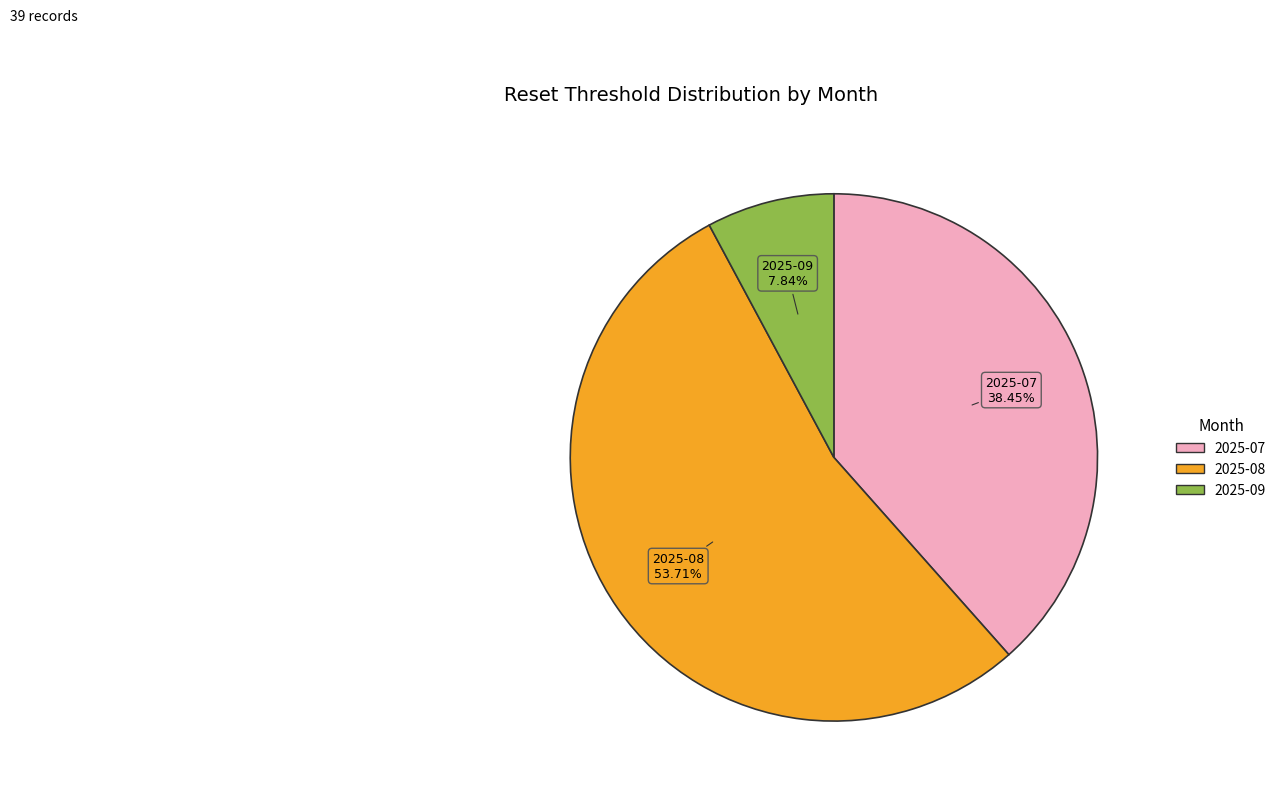

Is there any slice that represents more than half of the pie?

Yes